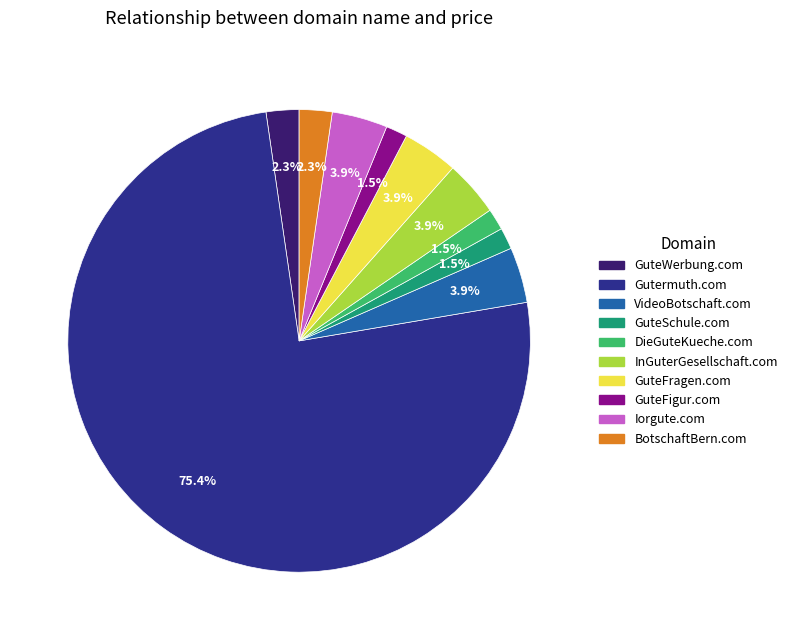

What percentage is the Gutermuth.com slice, to the nearest percent?

75%